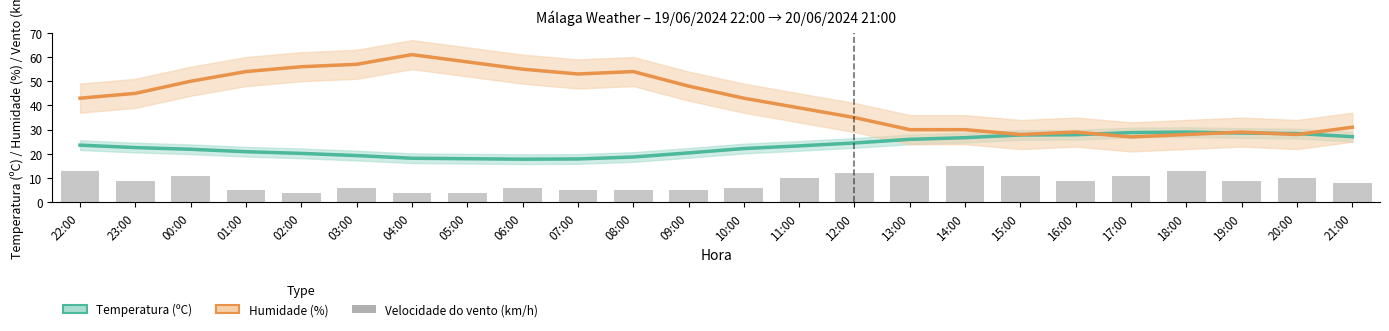

Are the bars horizontal?

No